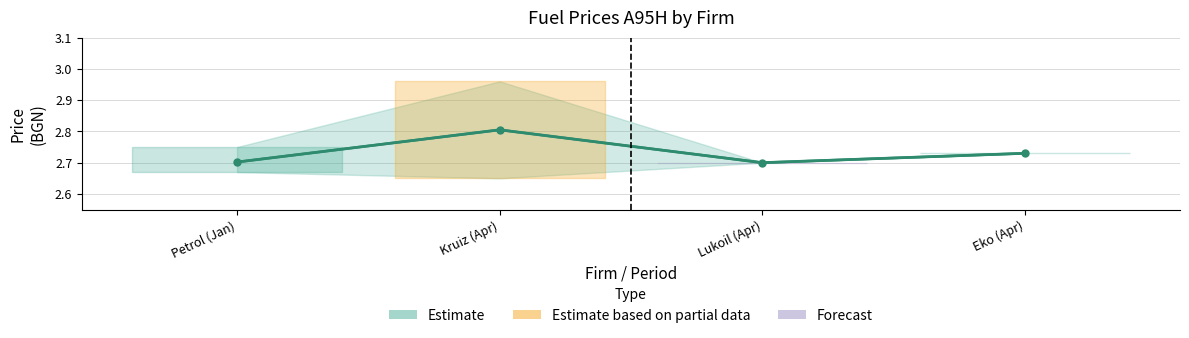

Rank the categories by value from highest to lowest.

Kruiz (Apr), Eko (Apr), Petrol (Jan), Lukoil (Apr)